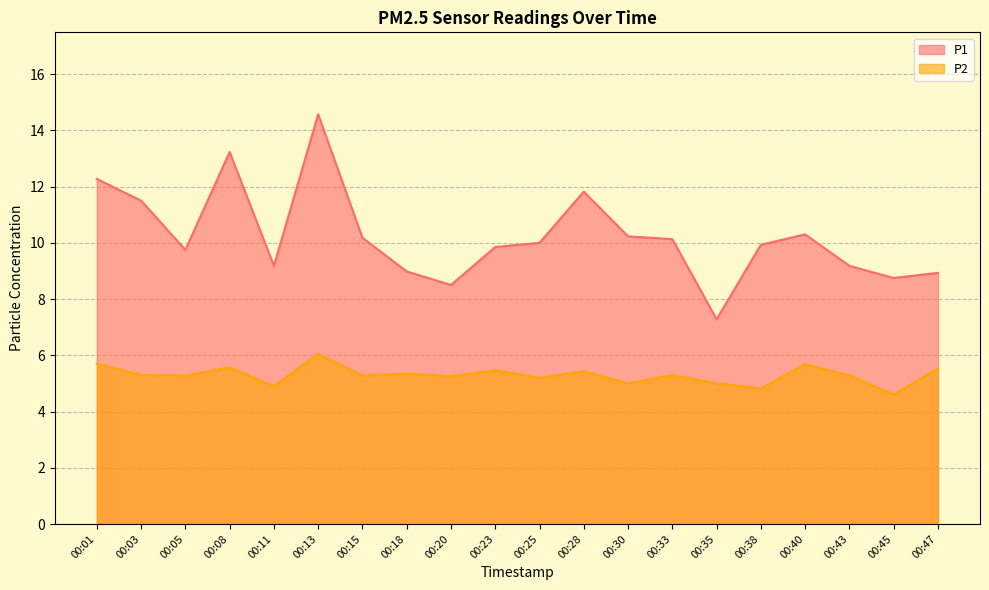

What is the approximate value of P1 at 00:08?

13.2